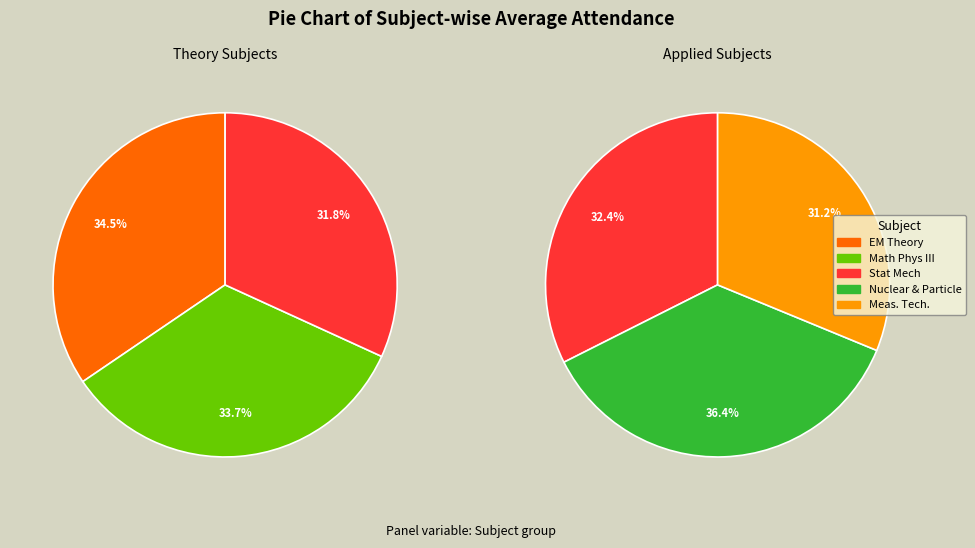

Does BAISAKHI ACHARYA account for over 50% of the chart?

No